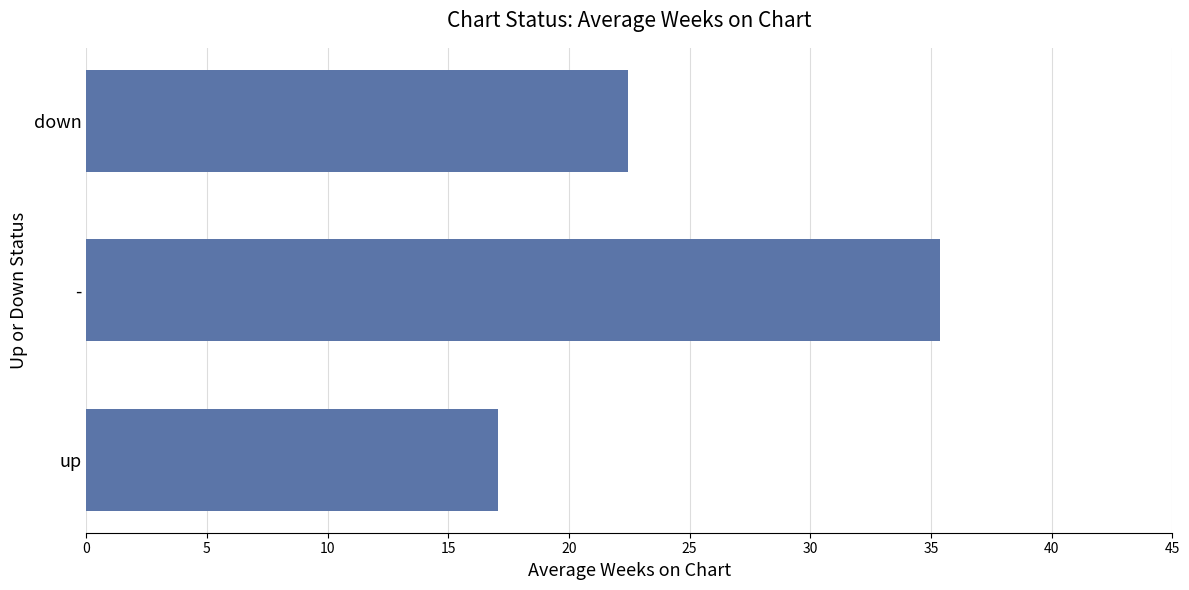

True or false: the data shows 31.4 at down.

False